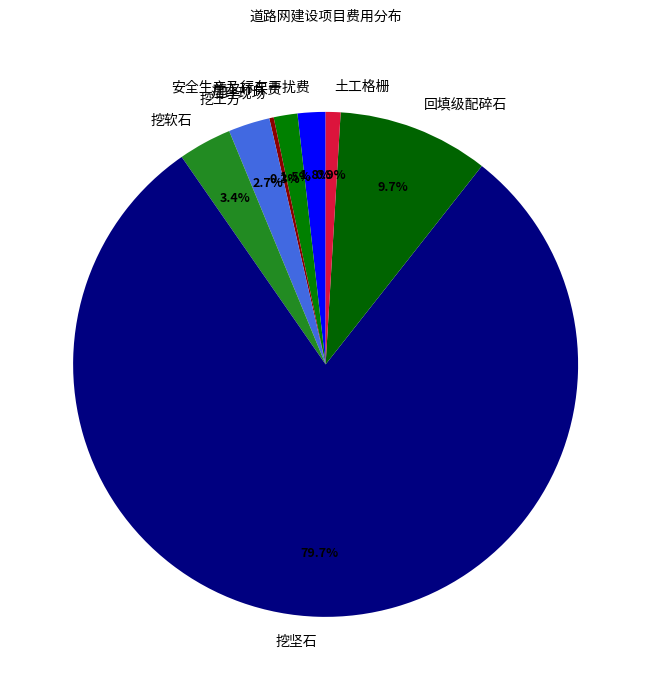

To the nearest percent, what percentage of the pie is 土工格栅?

1%